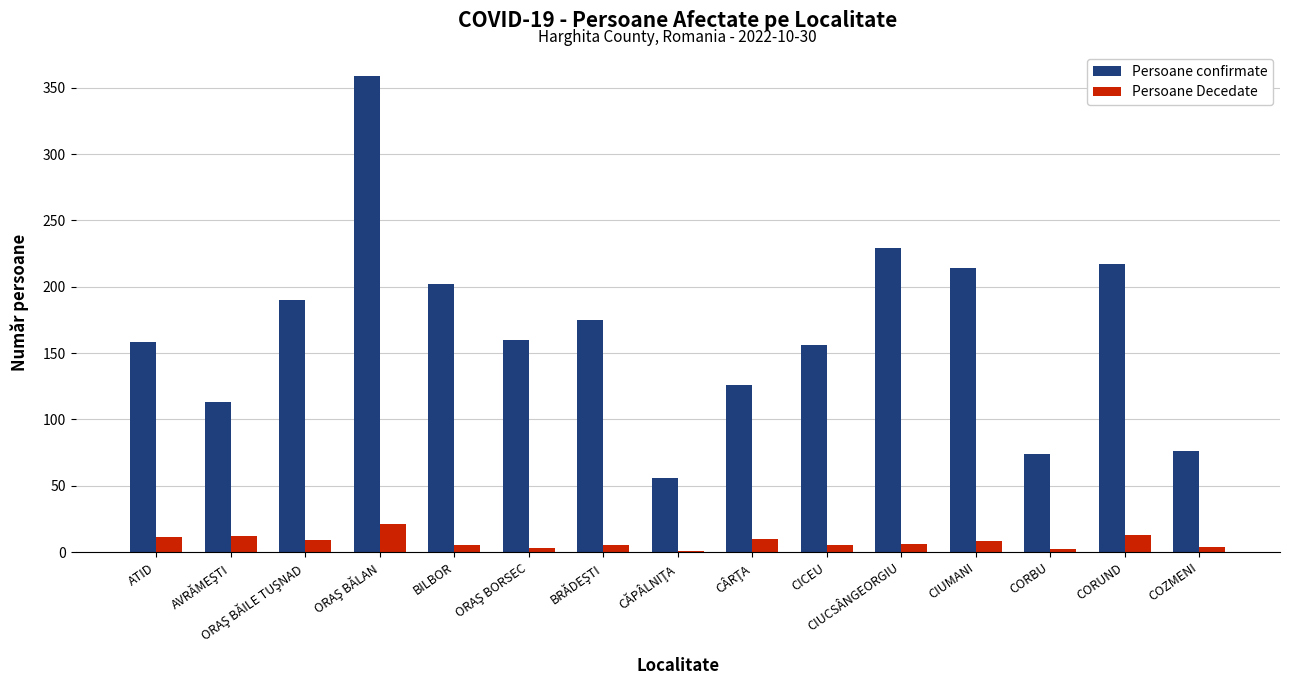

Which series has the largest total across all categories?

Persoane confirmate